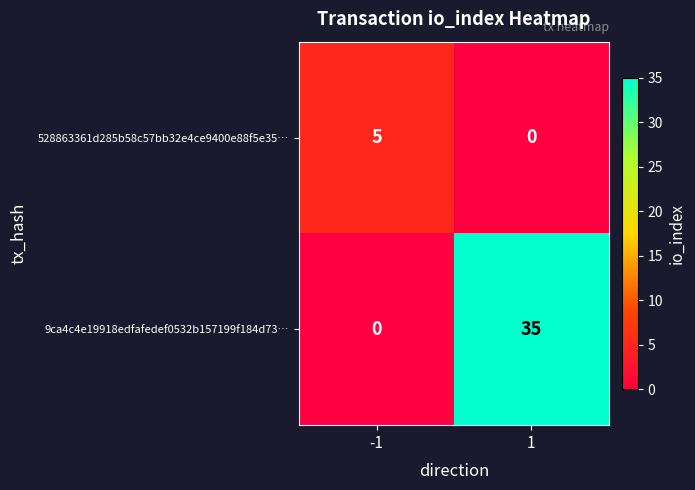

How many distinct data groups are displayed?

2